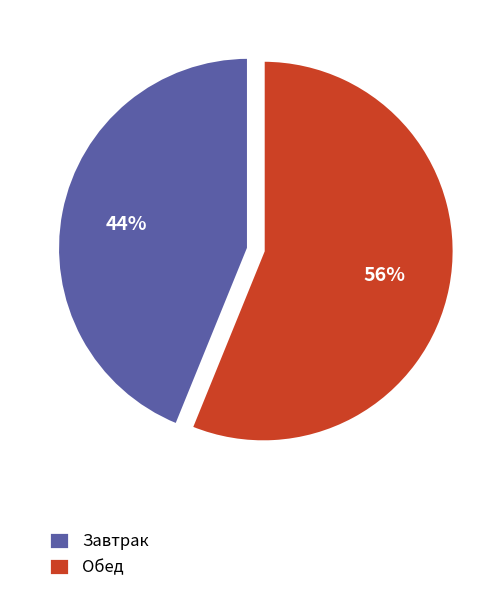

Is there a majority slice in this chart?

Yes